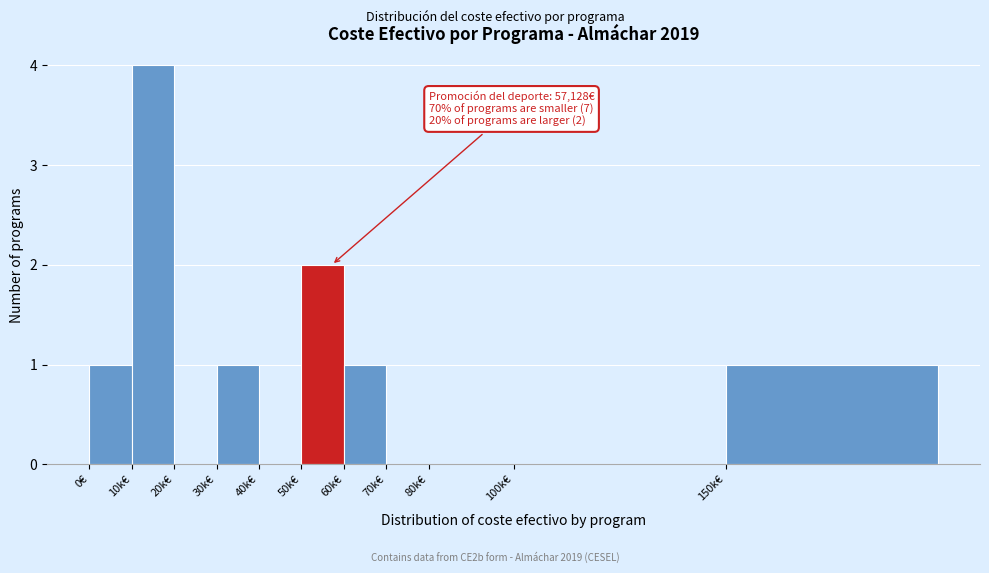

Reading left to right, extract all data points from this chart.

0€=1	10k€=4	20k€=0	30k€=1	40k€=0	50k€=2	60k€=1	70k€=0	80k€=0	100k€=0	150k€=1